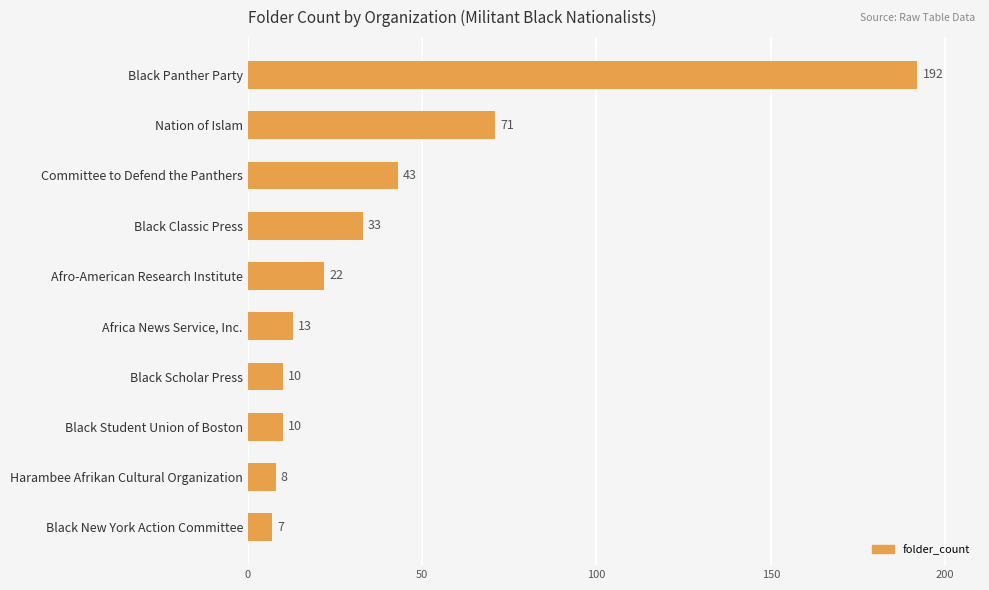

What is the change in value from Black Panther Party to Africa News Service, Inc.?

-179